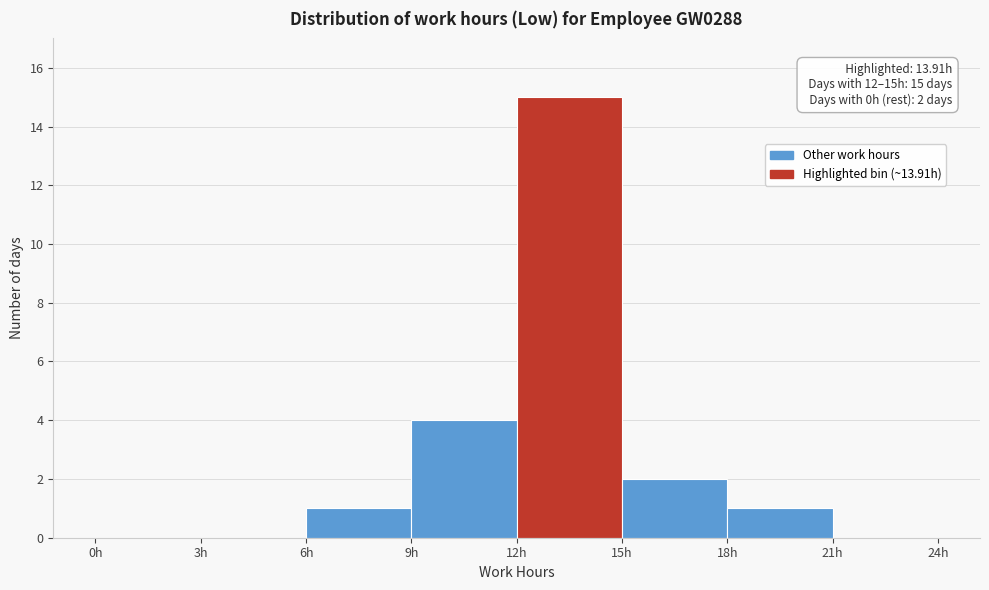

Which range on the x-axis has the tallest bar?

12 to 15